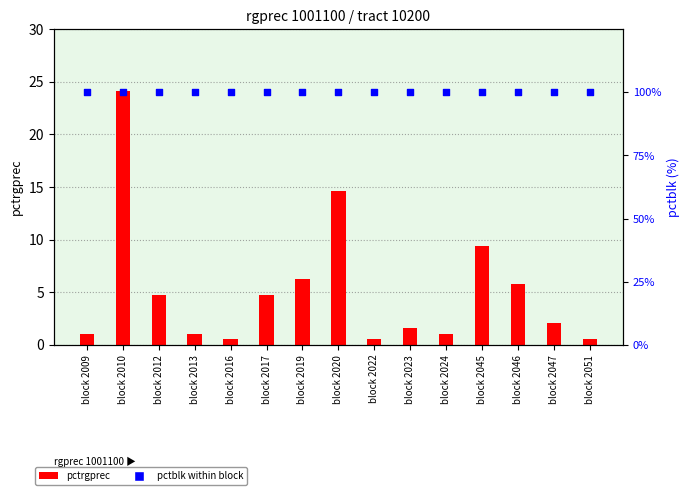

Which series contains the highest Y value?

pctblk